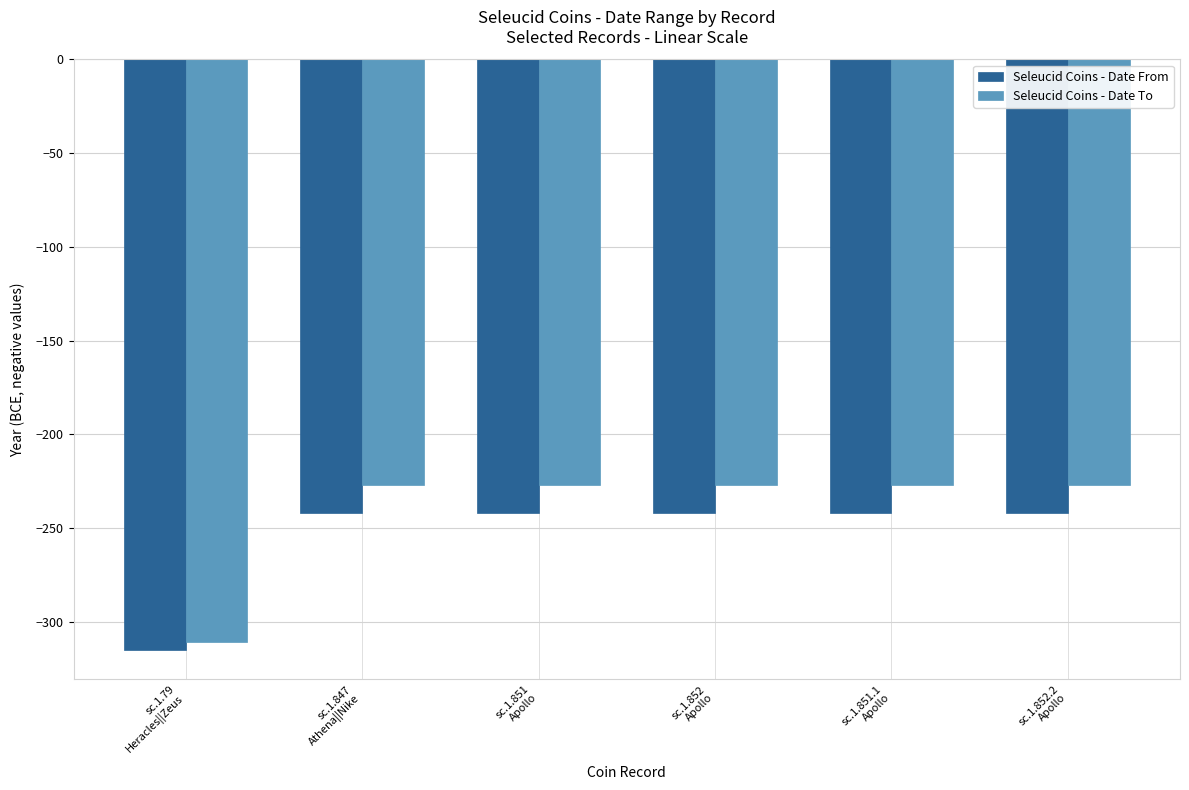

Rank the series at sc.1.851
Apollo from lowest to highest value.

Seleucid Coins - Date From, Seleucid Coins - Date To